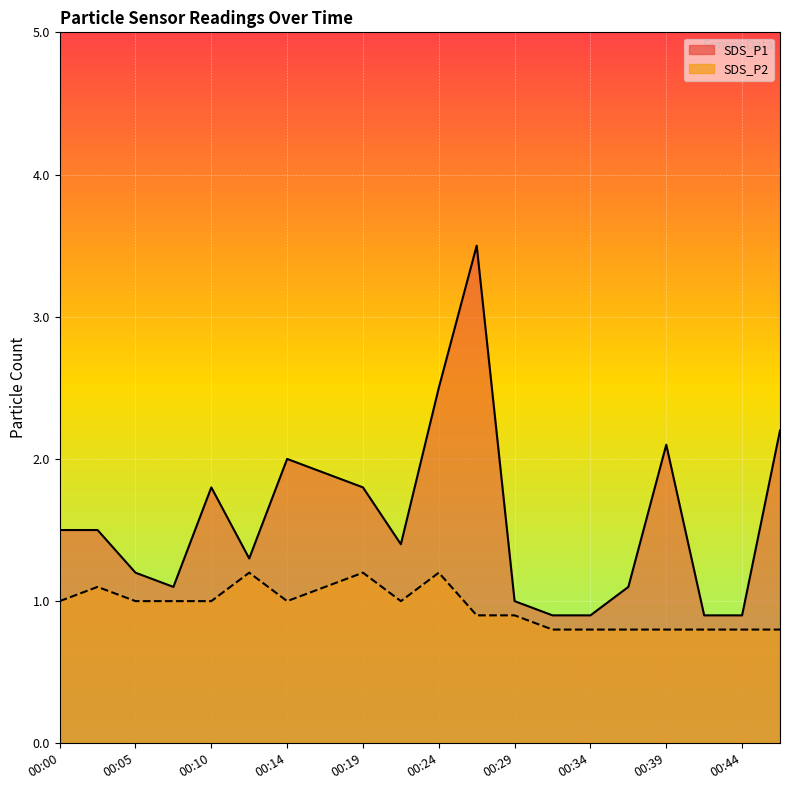

Reading left to right, what are all the values shown in this chart?

SDS_P1: 1.5	1.5	1.2	1.1	1.8	1.3	2.0	1.9	1.8	1.4	2.5	3.5	1.0	0.9	0.9	1.1	2.1	0.9	0.9	2.2
SDS_P2: 1.0	1.1	1.0	1.0	1.0	1.2	1.0	1.1	1.2	1.0	1.2	0.9	0.9	0.8	0.8	0.8	0.8	0.8	0.8	0.8